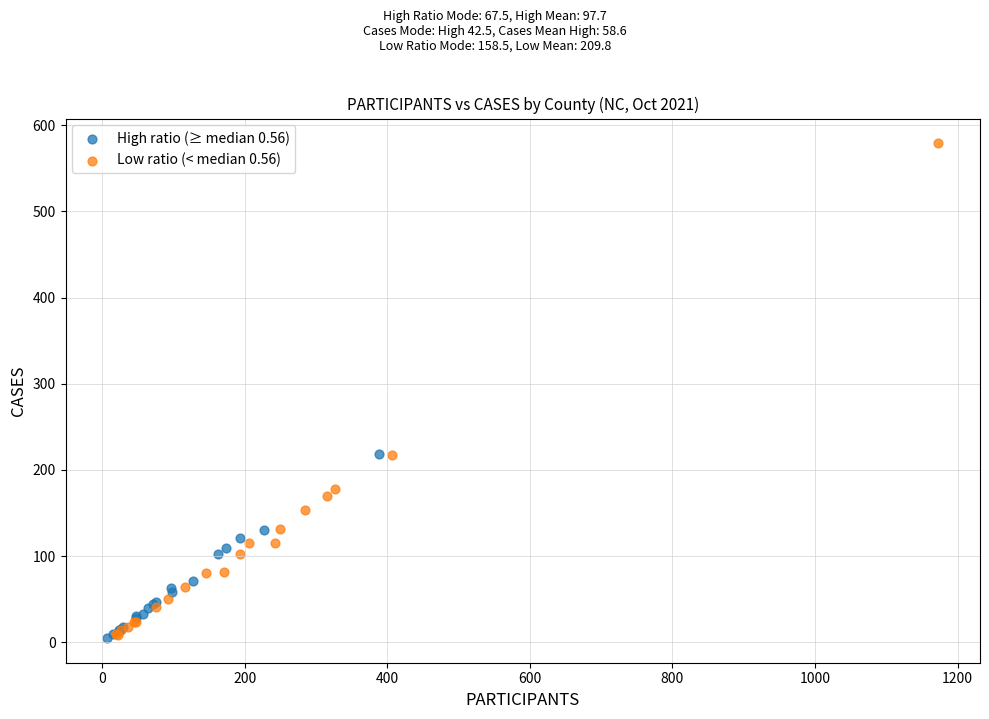

Which series contains the highest Y value?

Low ratio (< median 0.56)